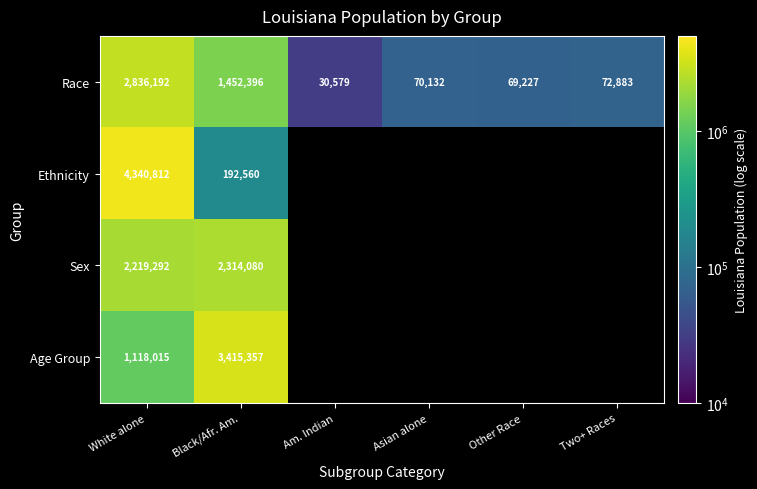

What is the difference between the Race values at White alone and Am. Indian?

2805613.0